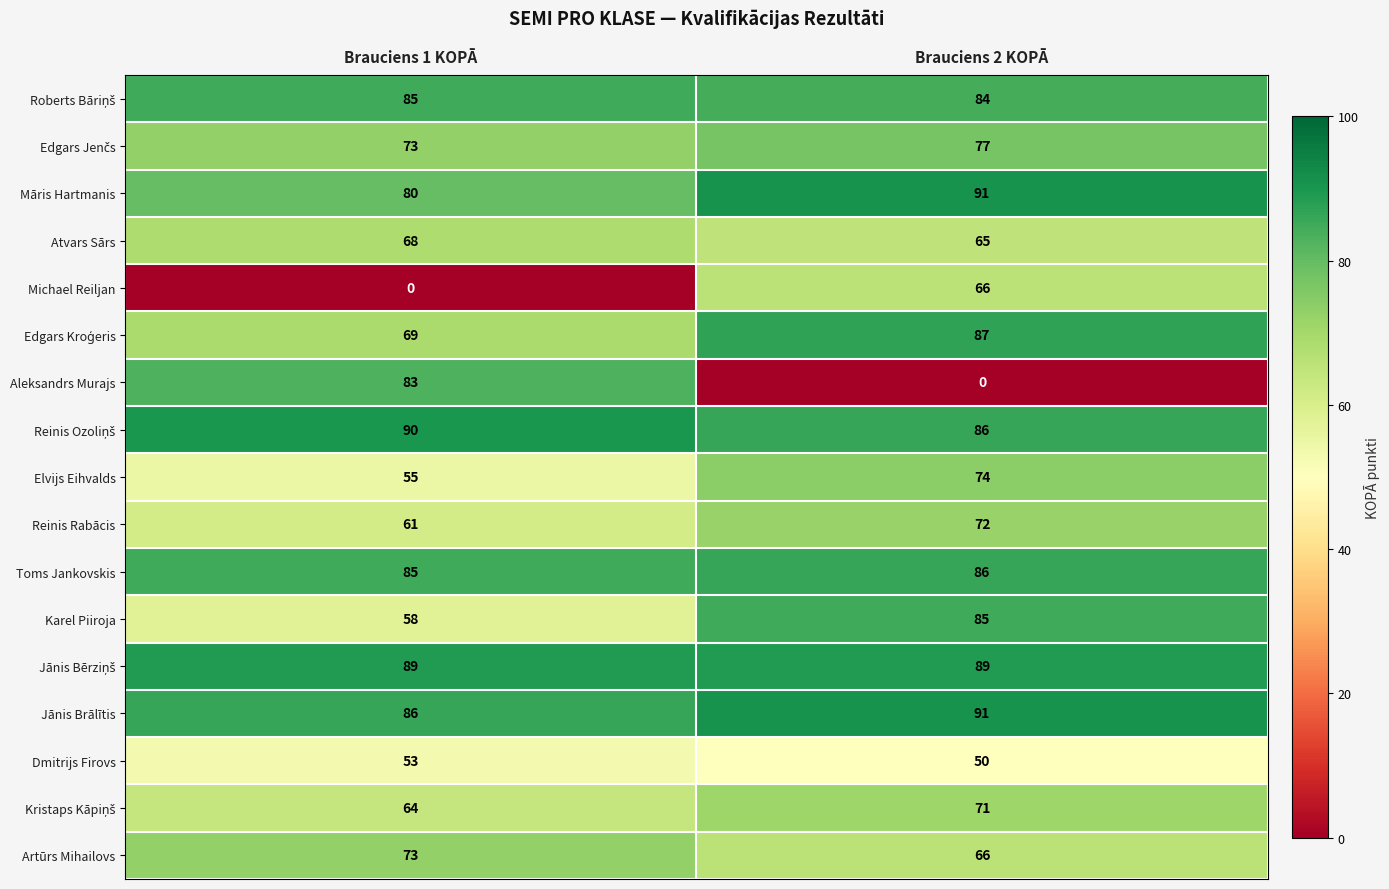

At which label is Dmitrijs Firovs closest to 51?

Brauciens 2 KOPĀ